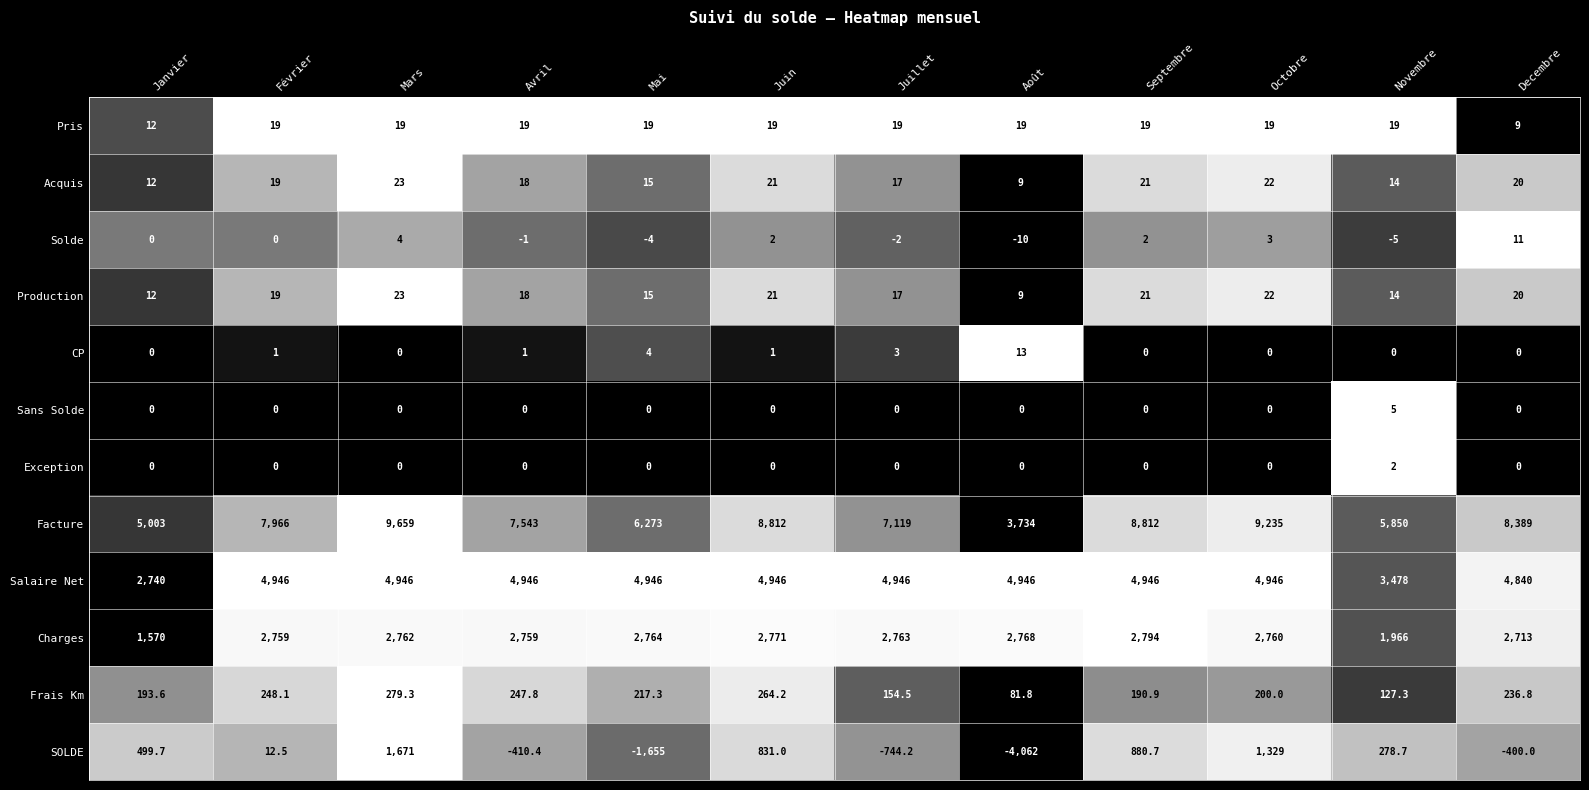

What is the total value across all series at Février?

15989.6